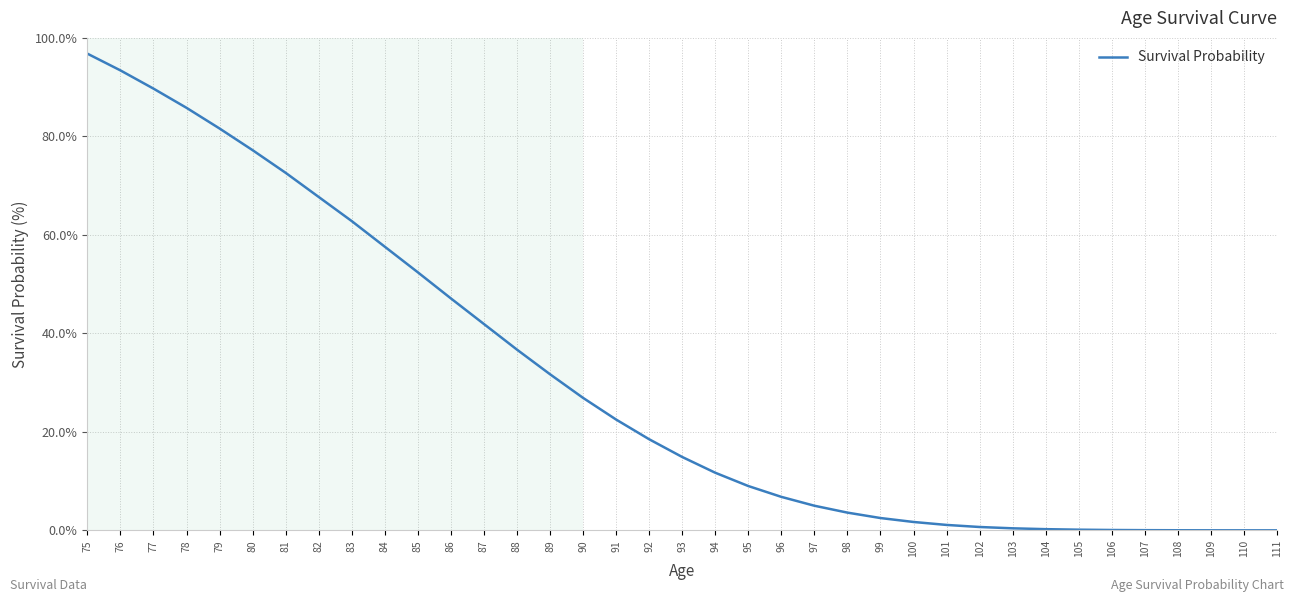

What is the average value?

30.3